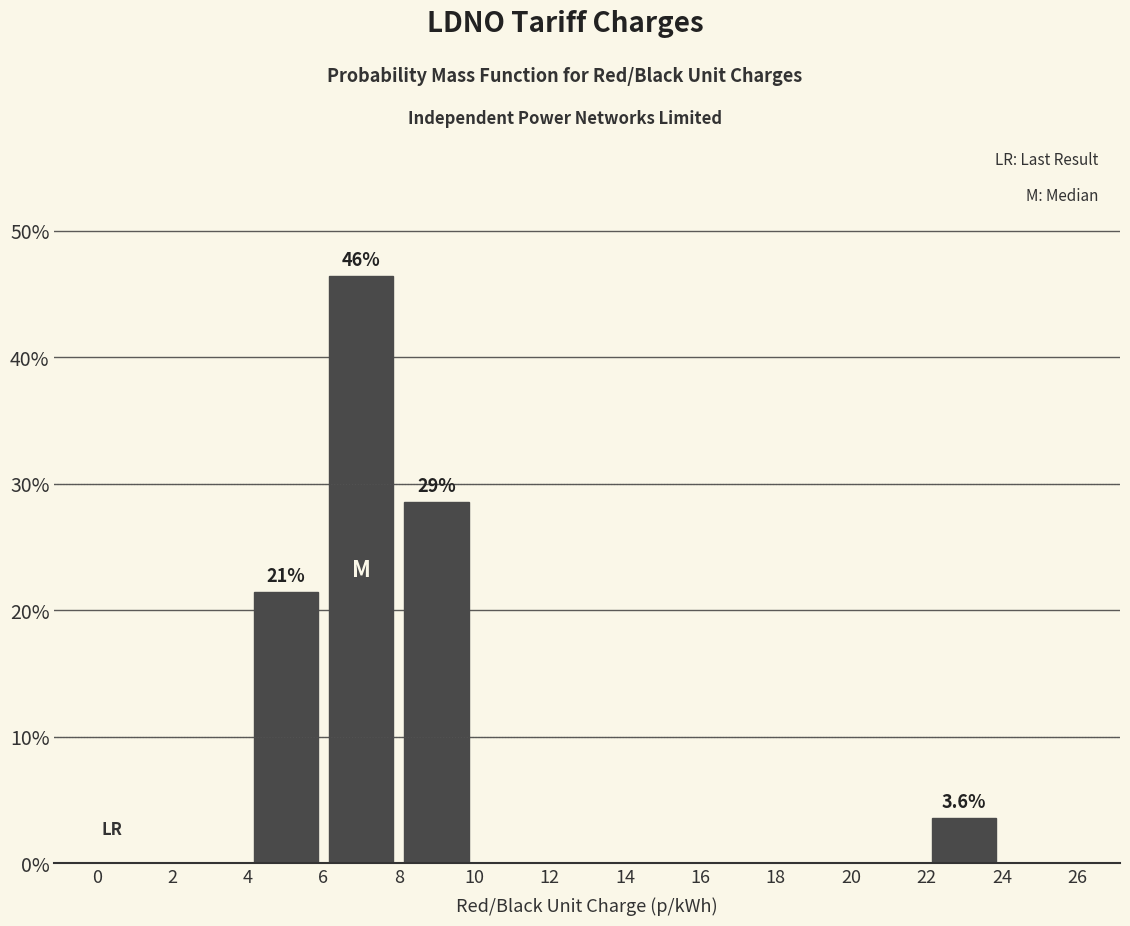

Over which range of the x-axis is the bar tallest?

6 to 8